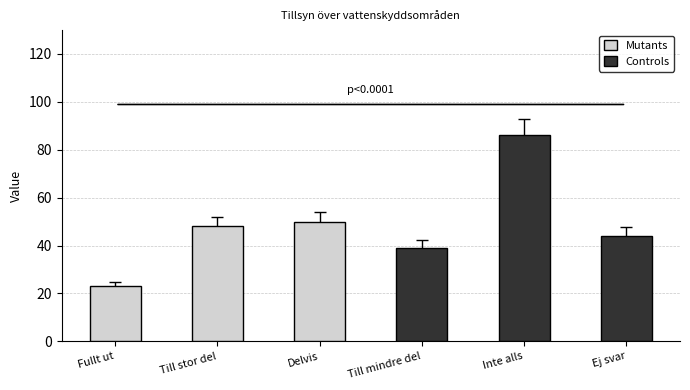

Read the Mutants value at Delvis, to the nearest 5.

50